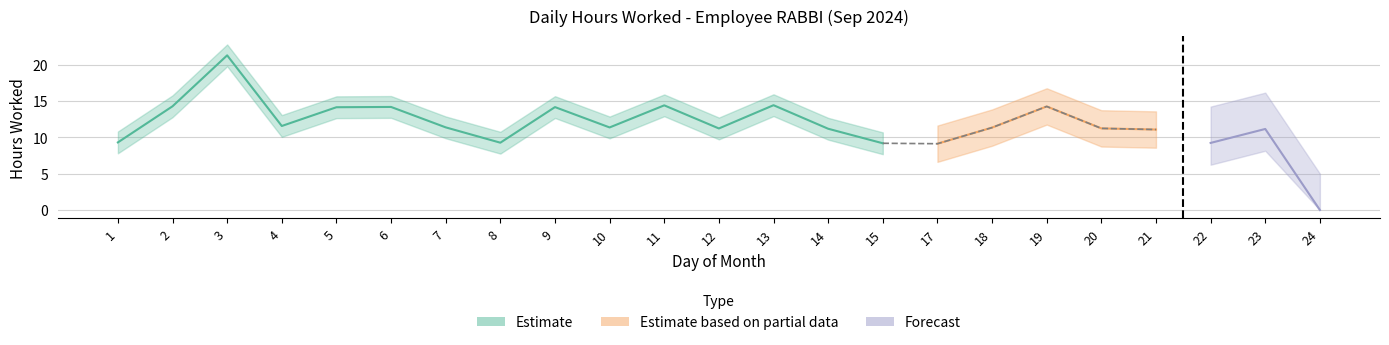

What is the sum of the Hours Worked values at 8 and 6?

23.4